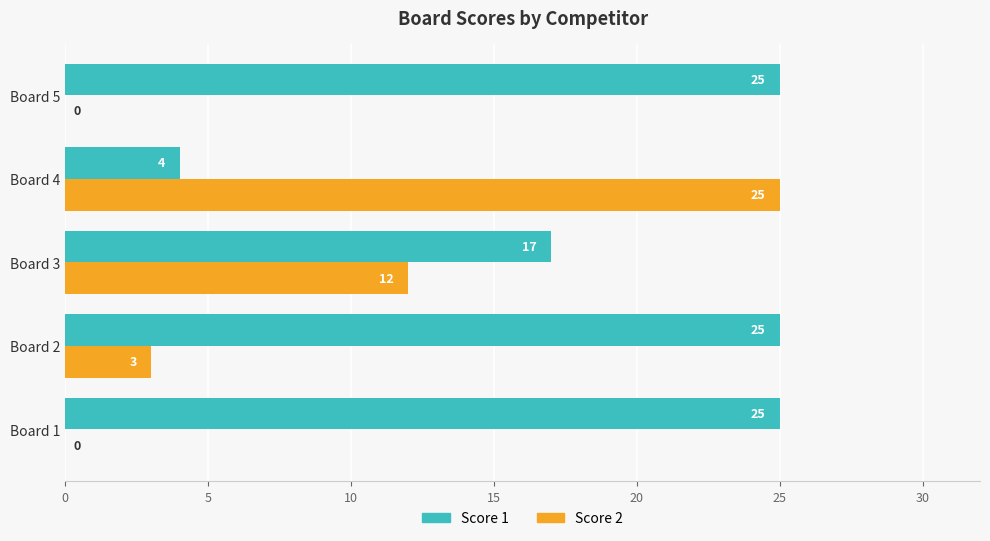

What is the average value of the Score 2 series?

8